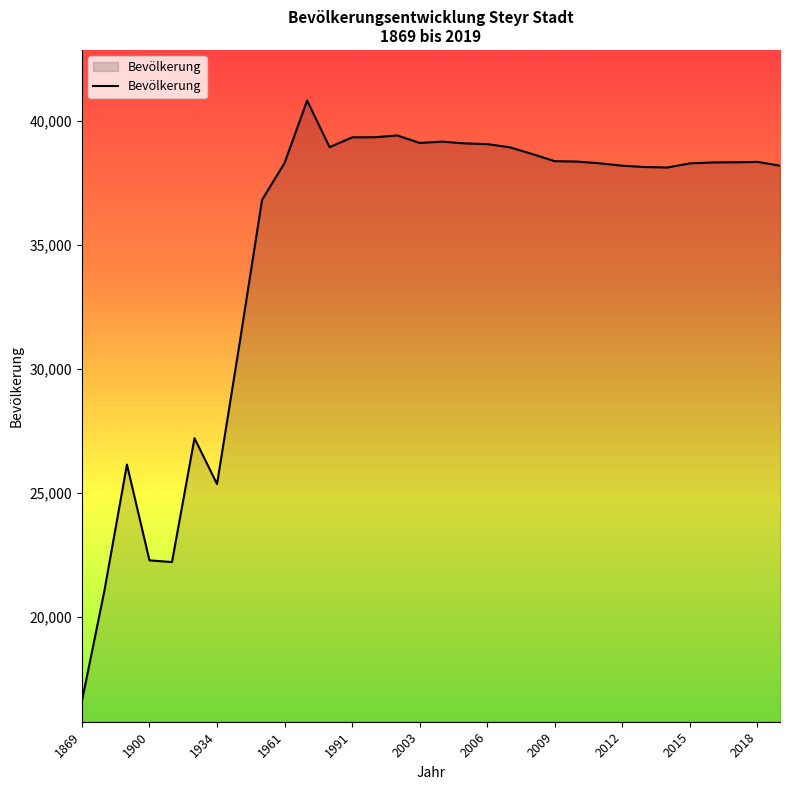

What is the smallest value displayed?

16593